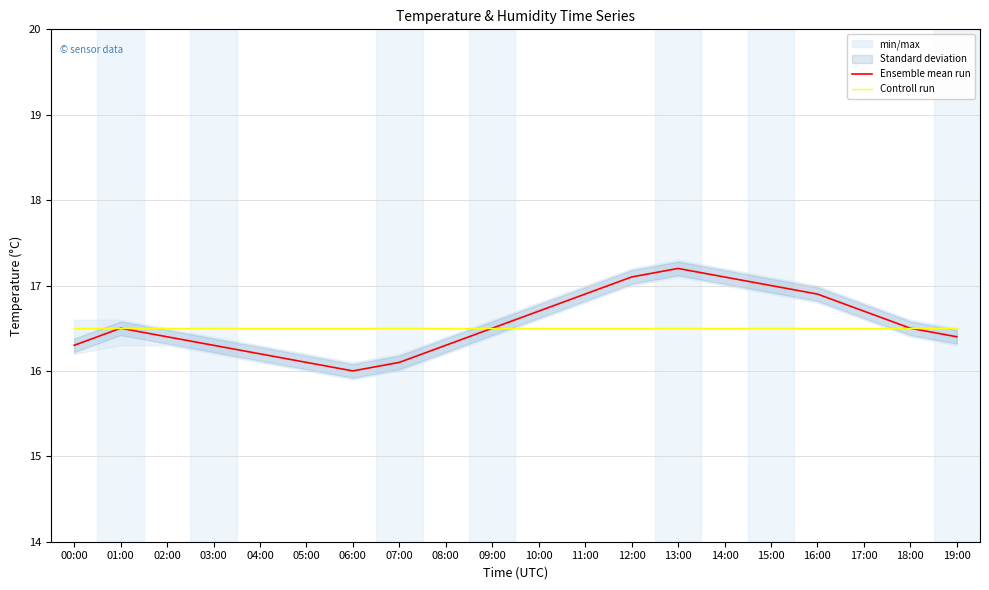

Rank the categories by Ensemble mean run value from highest to lowest.

13:00, 12:00, 14:00, 15:00, 11:00, 16:00, 10:00, 17:00, 01:00, 09:00, 18:00, 02:00, 19:00, 00:00, 03:00, 08:00, 04:00, 05:00, 07:00, 06:00